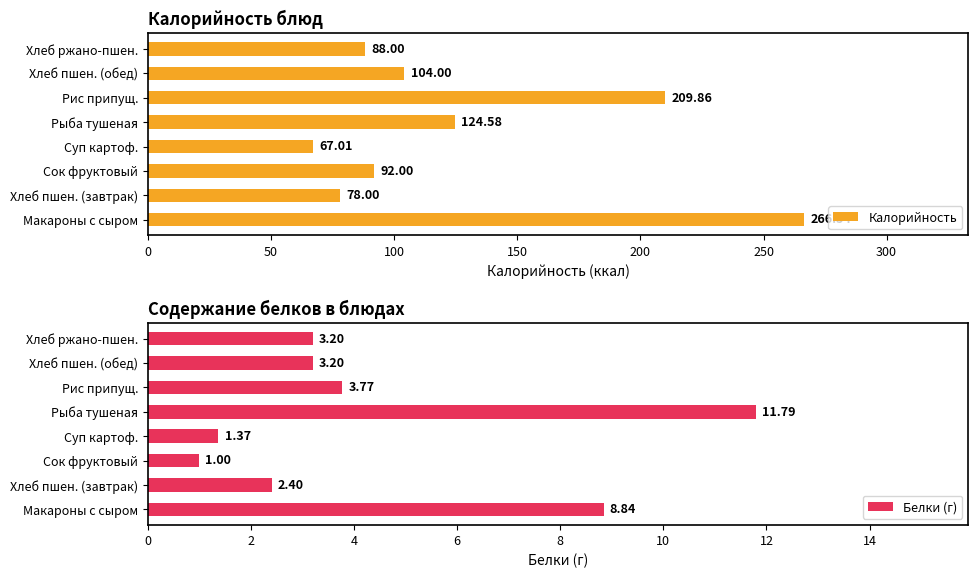

What is the sum of all Калорийность values?

1030.0